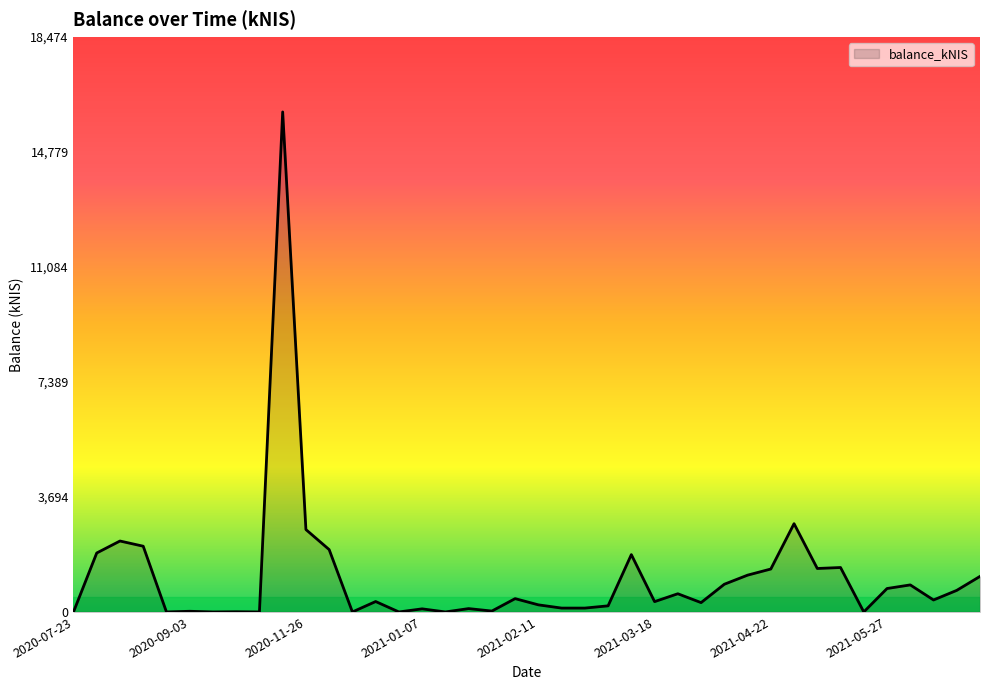

What is the difference between the maximum and minimum values?

16065.0